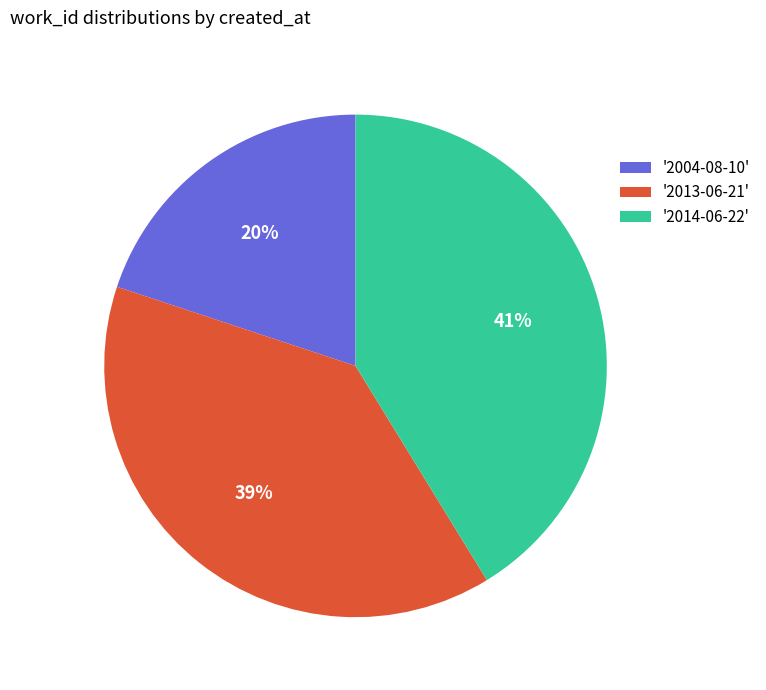

What is the largest slice in the pie chart?

'2014-06-22'